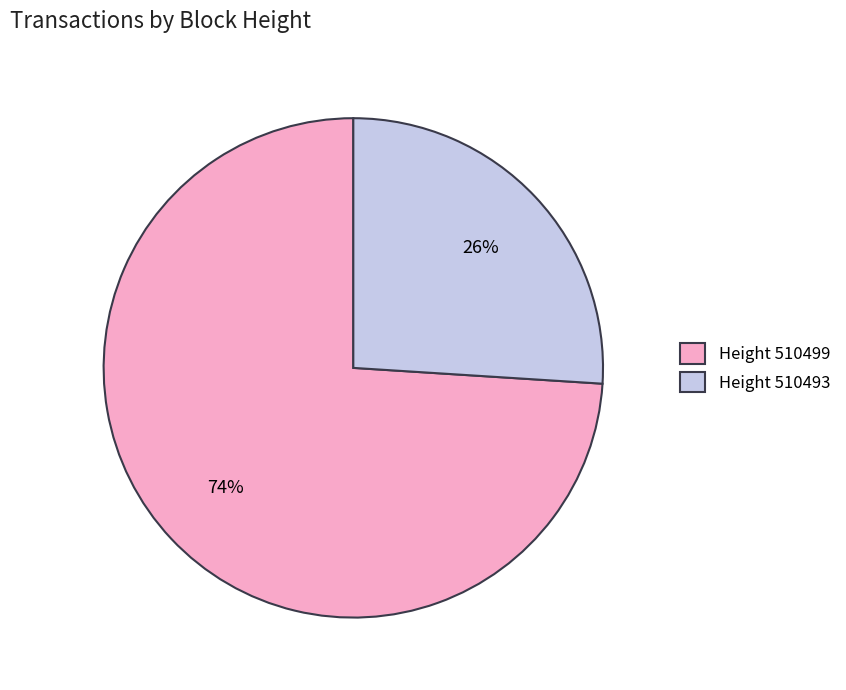

Does Height 510499 represent more than half of the total?

Yes